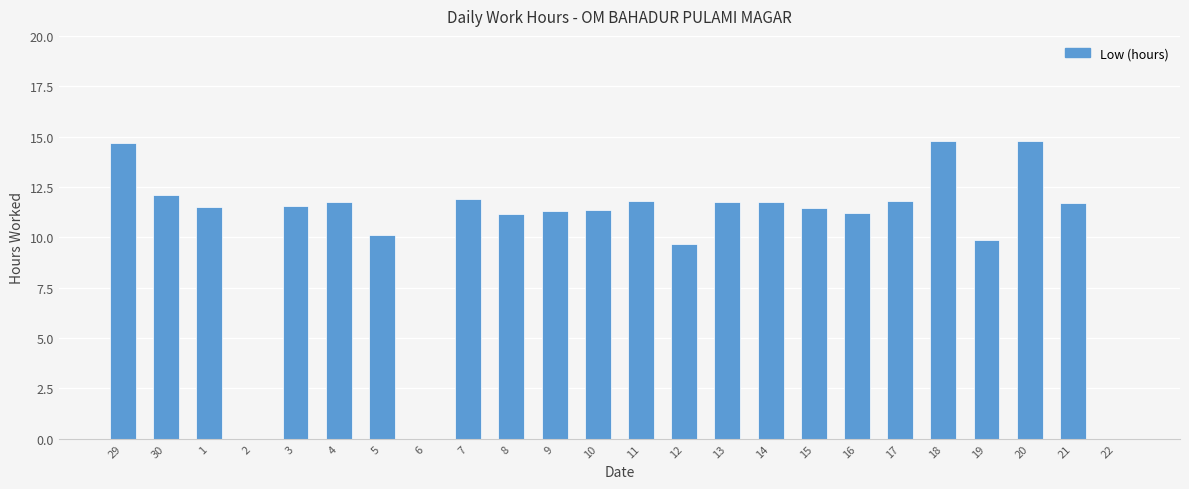

What is the sum of all values?

248.0